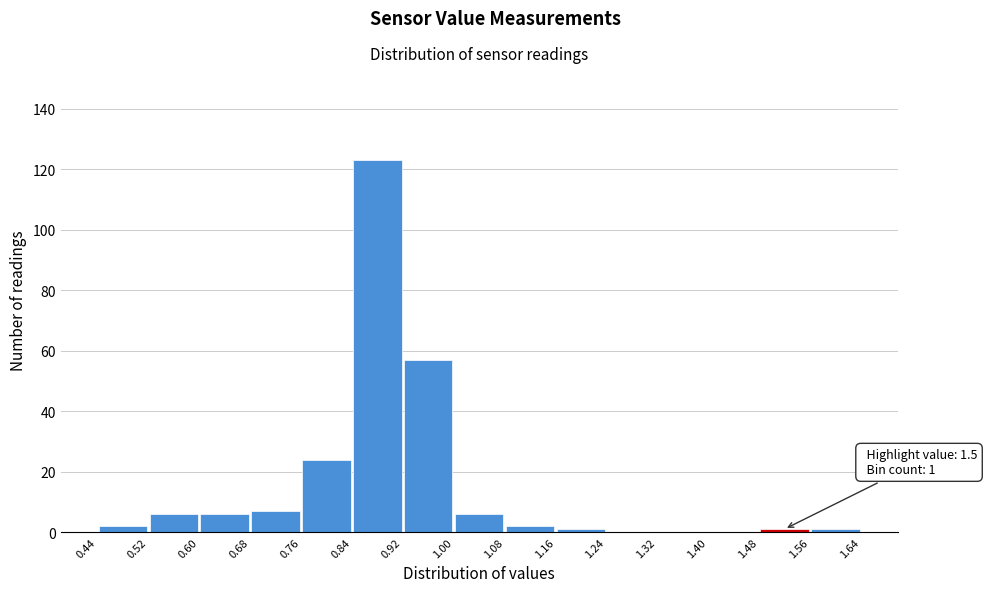

Over which range of the x-axis is the bar tallest?

0.84 to 0.92